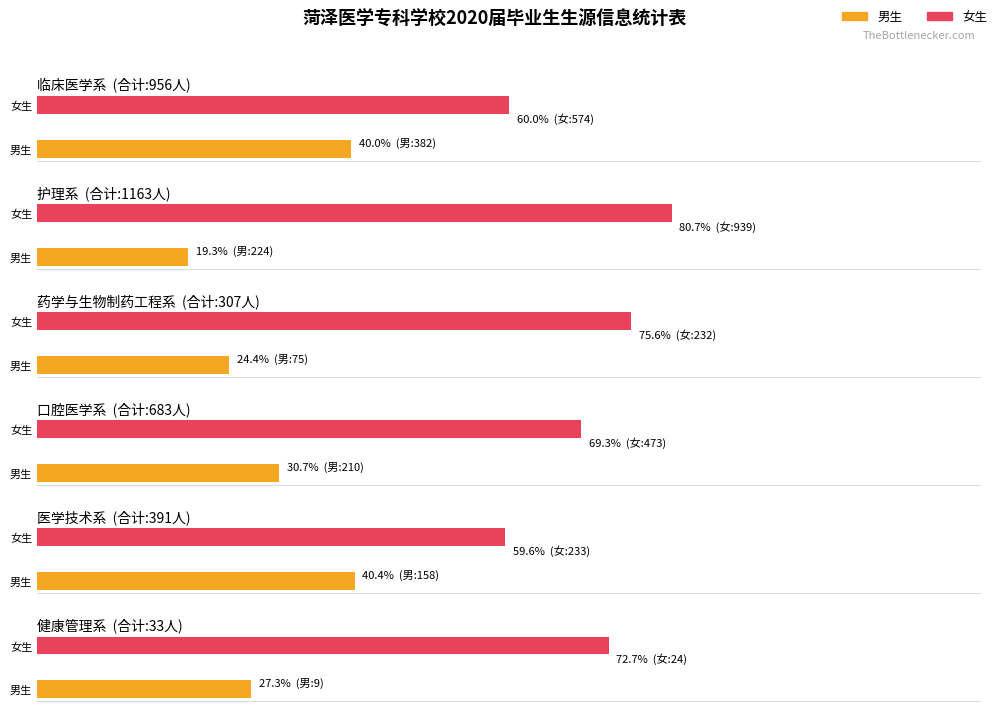

Which has a higher value, 4 or 3?

3